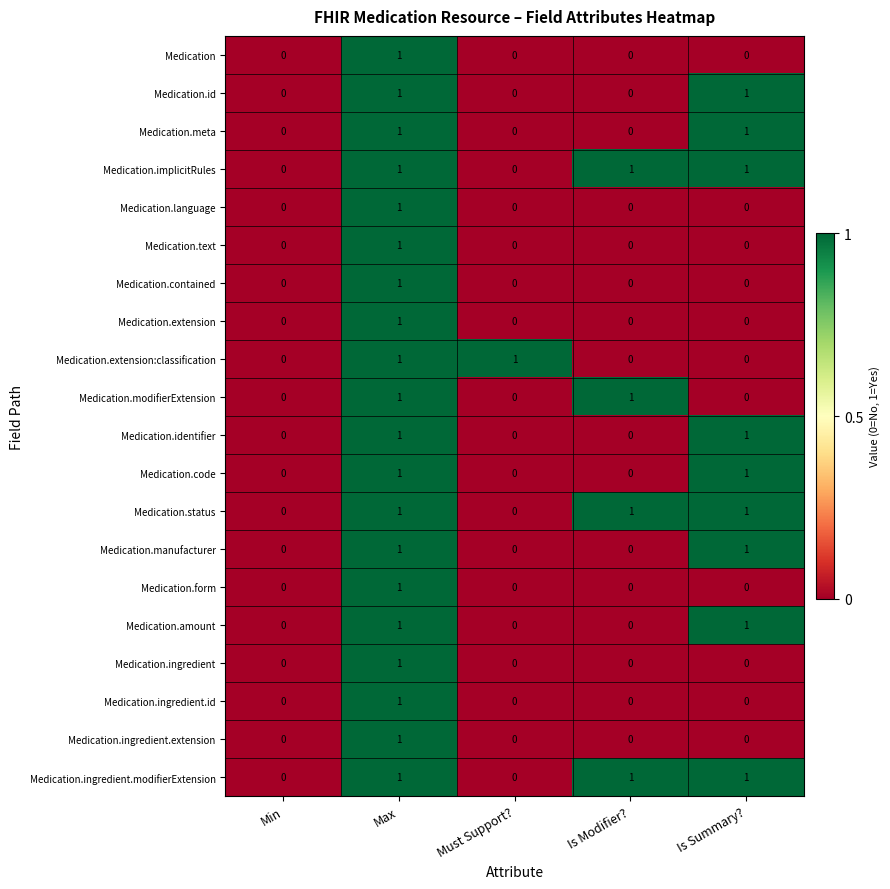

At which label does Medication.extension reach its peak?

Max